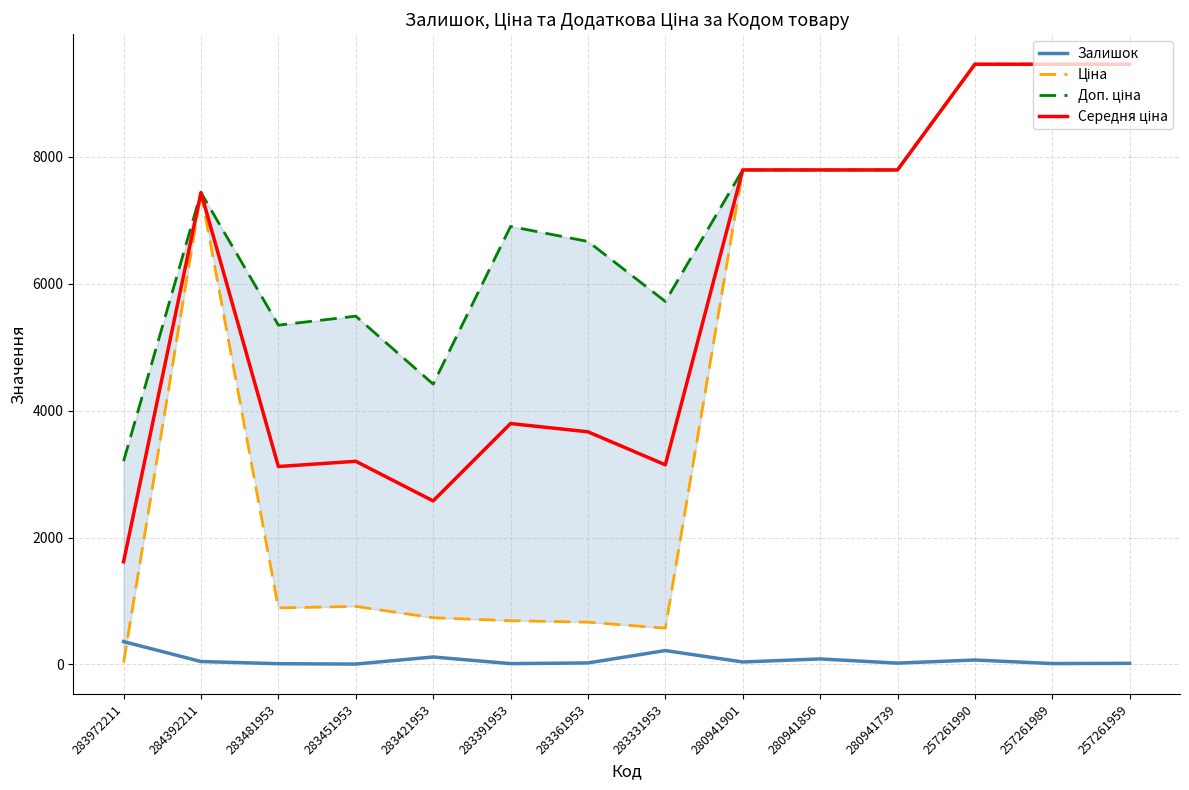

List the labels in order of Доп. ціна value, largest first.

257261990, 257261989, 257261959, 280941901, 280941856, 280941739, 284392211, 283391953, 283361953, 283331953, 283451953, 283481953, 283421953, 283972211